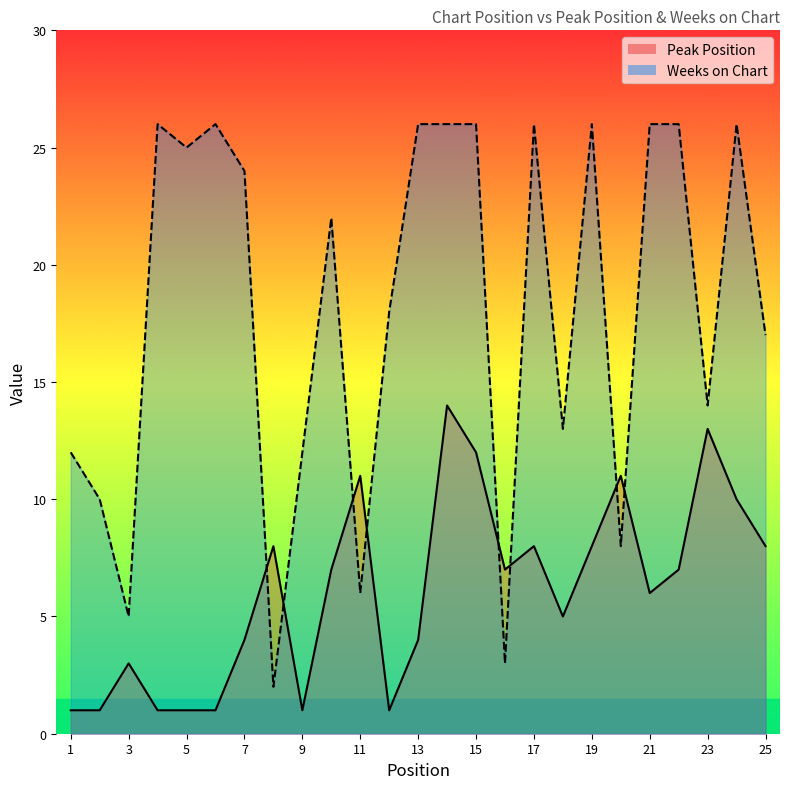

Rank the series at 17 from lowest to highest value.

Peak Position, Weeks on Chart